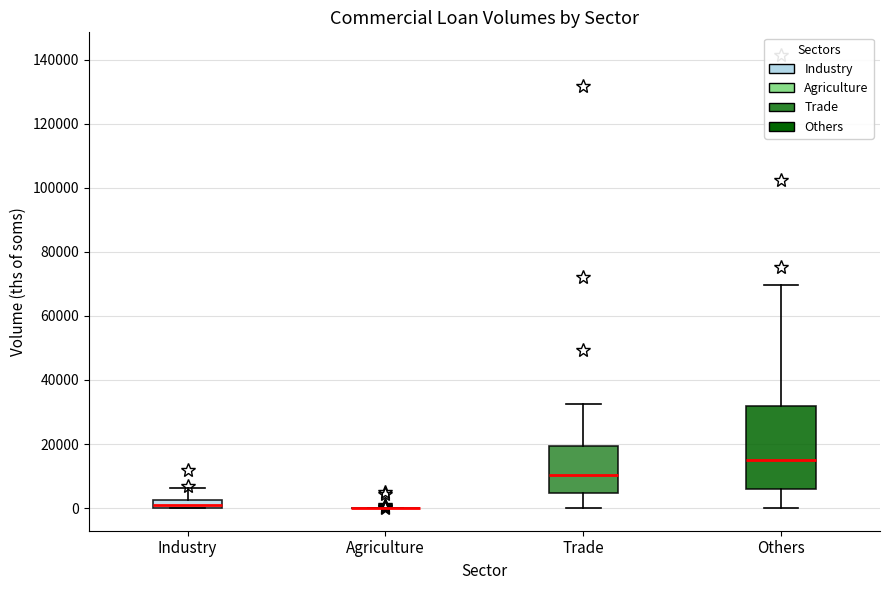

Which box is the tallest, from its lower edge to its upper edge?

Others